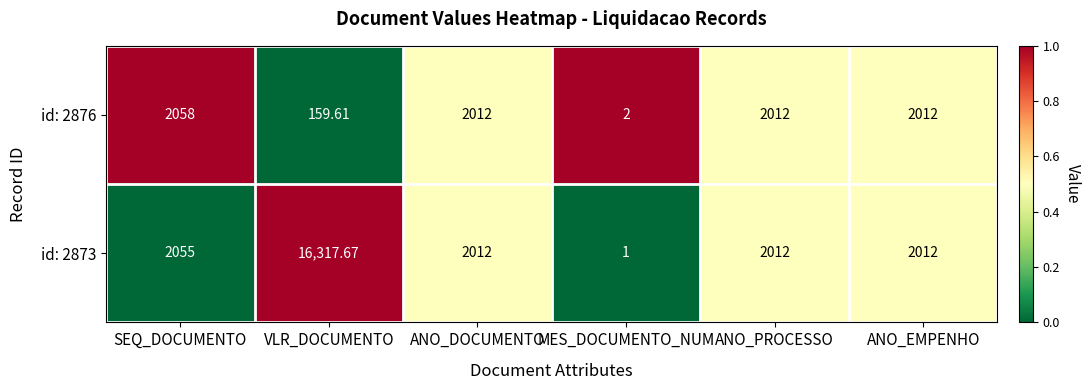

Count the number of categories in the chart.

6